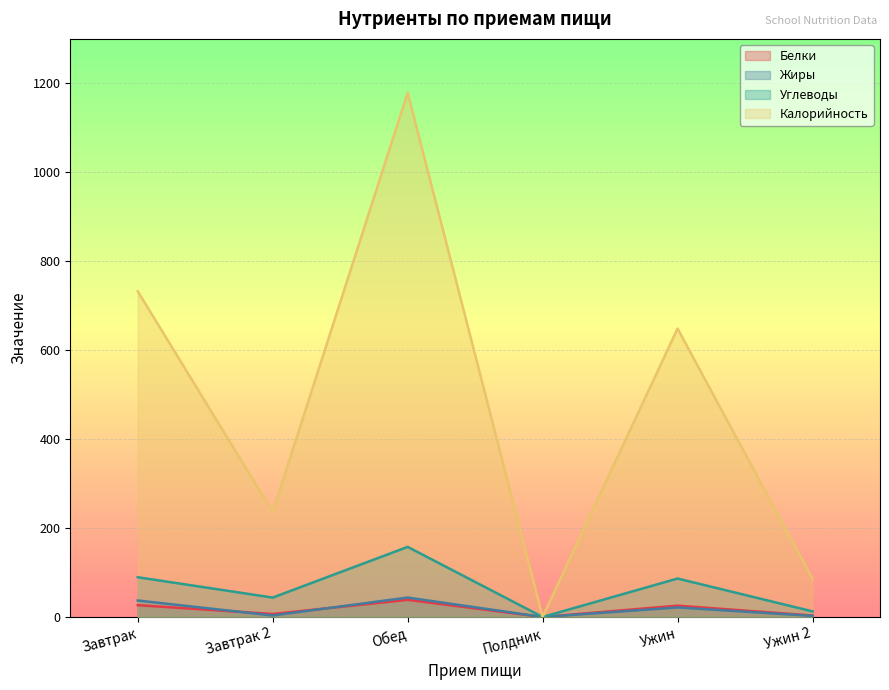

Which series has the largest range (max minus min)?

Калорийность